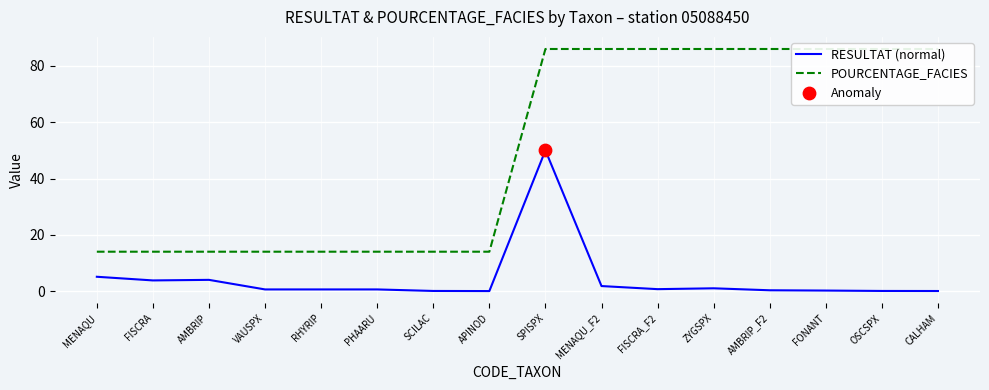

Which series contains the lowest Y value?

RESULTAT (normal)